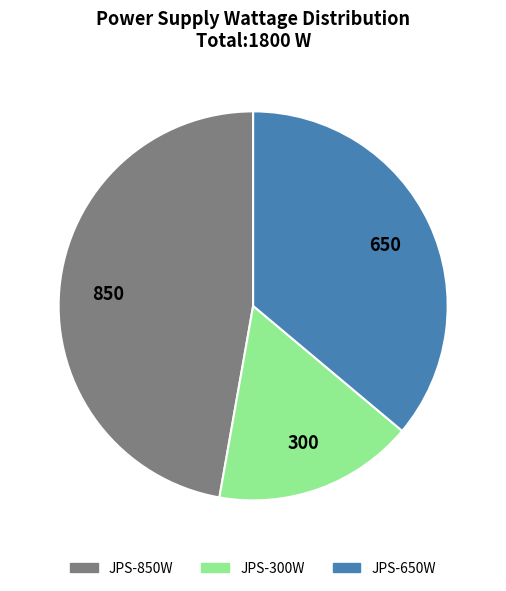

Between JPS-650W and JPS-300W, which is larger?

JPS-650W